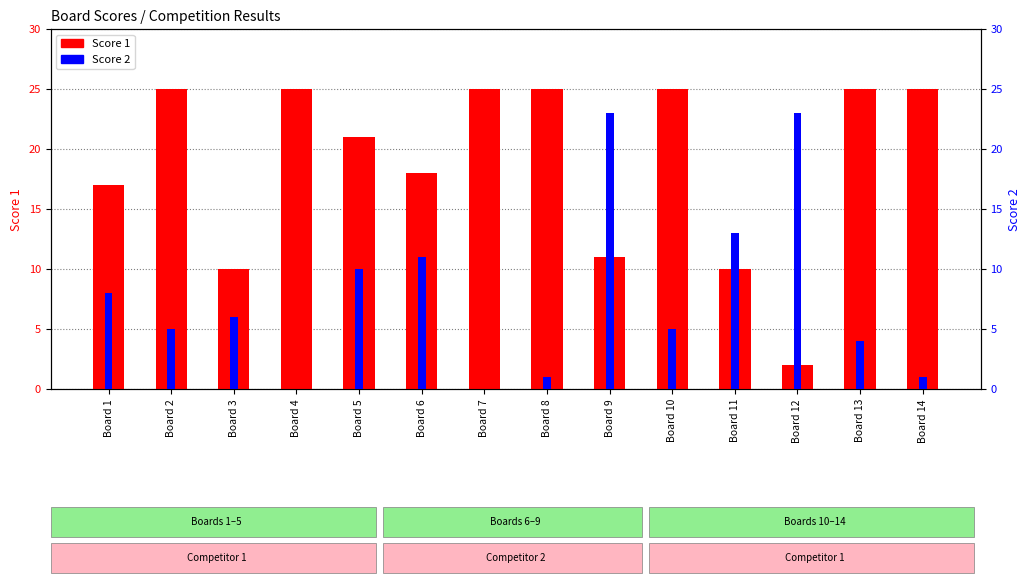

Reading left to right, extract all data points from this chart.

Score 1: Board 1=17	Board 2=25	Board 3=10	Board 4=25	Board 5=21	Board 6=18	Board 7=25	Board 8=25	Board 9=11	Board 10=25	Board 11=10	Board 12=2	Board 13=25	Board 14=25
Score 2: Board 1=8	Board 2=5	Board 3=6	Board 4=0	Board 5=10	Board 6=11	Board 7=0	Board 8=1	Board 9=23	Board 10=5	Board 11=13	Board 12=23	Board 13=4	Board 14=1